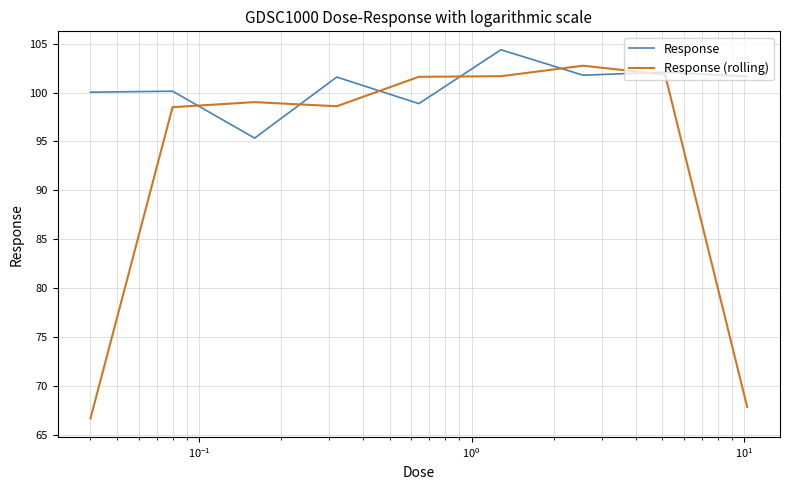

Which series has the largest total across all categories?

Response